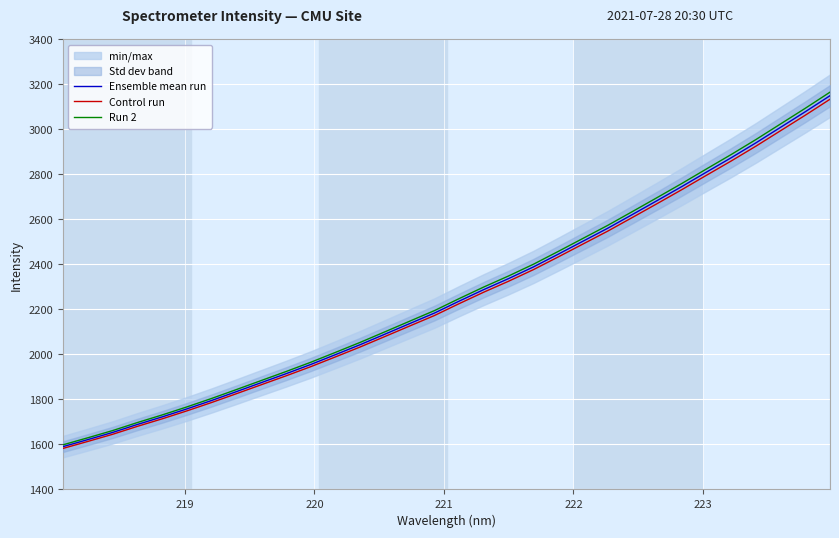

What is the lowest value of the Ensemble mean run series?

1590.5